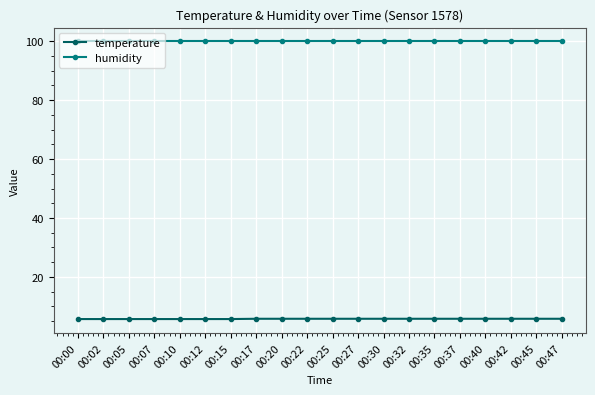

At how many categories does at least one series exceed 57?

20